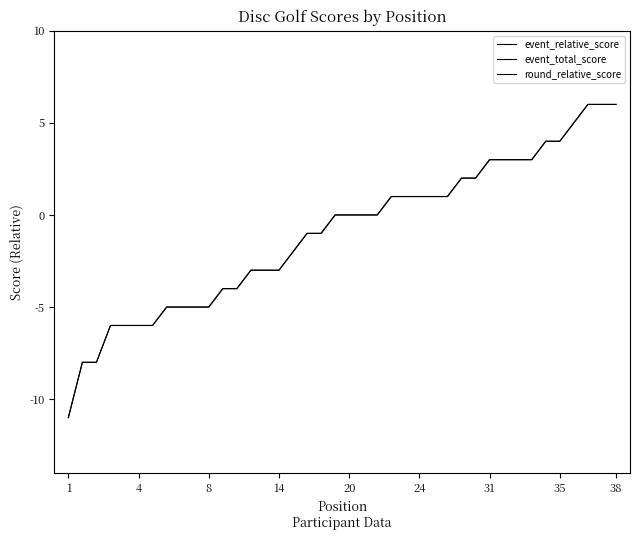

What is the label of the 9th point from the right?

31